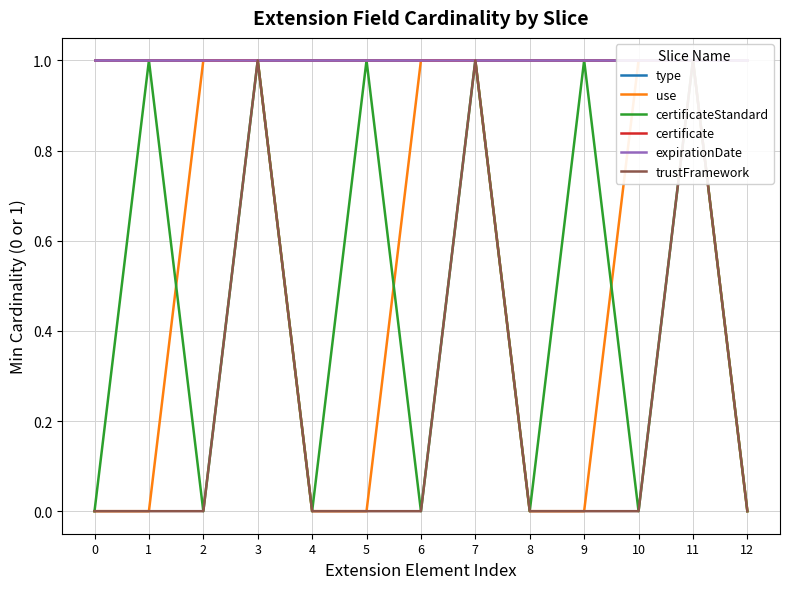

How many data points in certificateStandard are above 0?

6